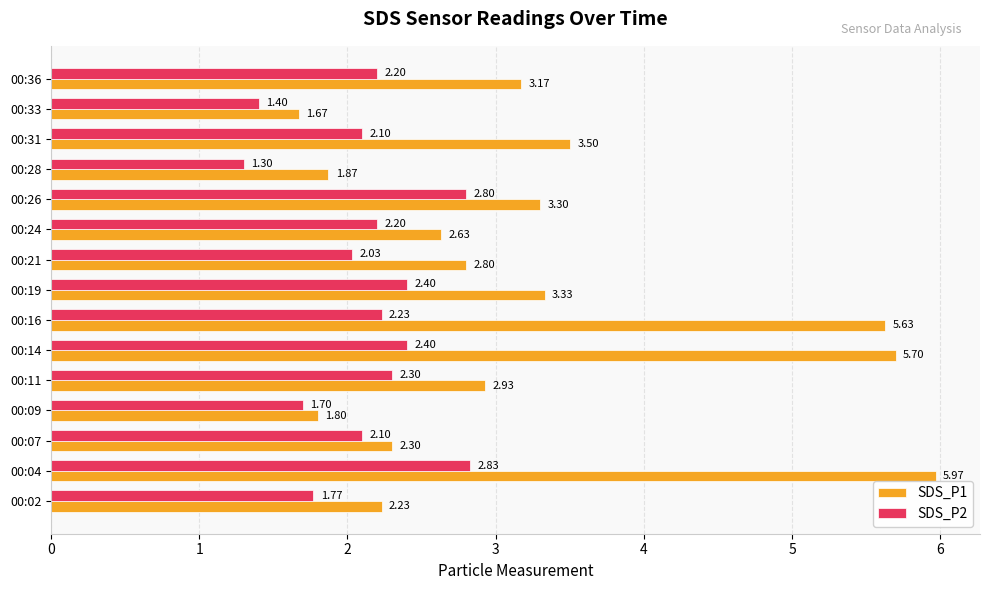

Which series has the largest range (max minus min)?

SDS_P1